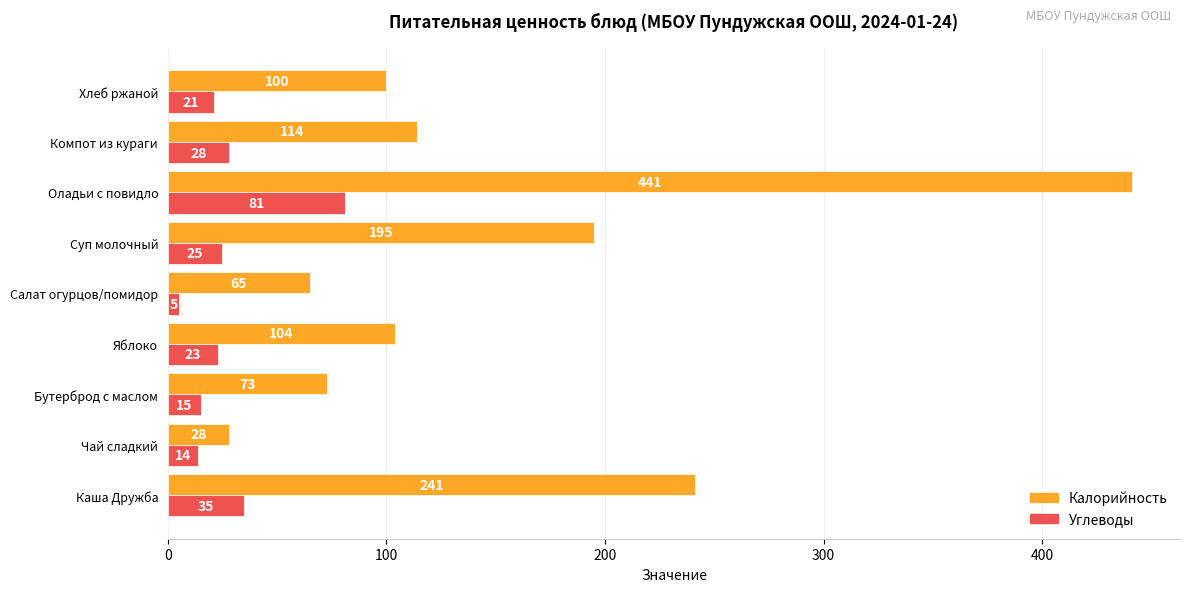

Count the number of data series in this chart.

2